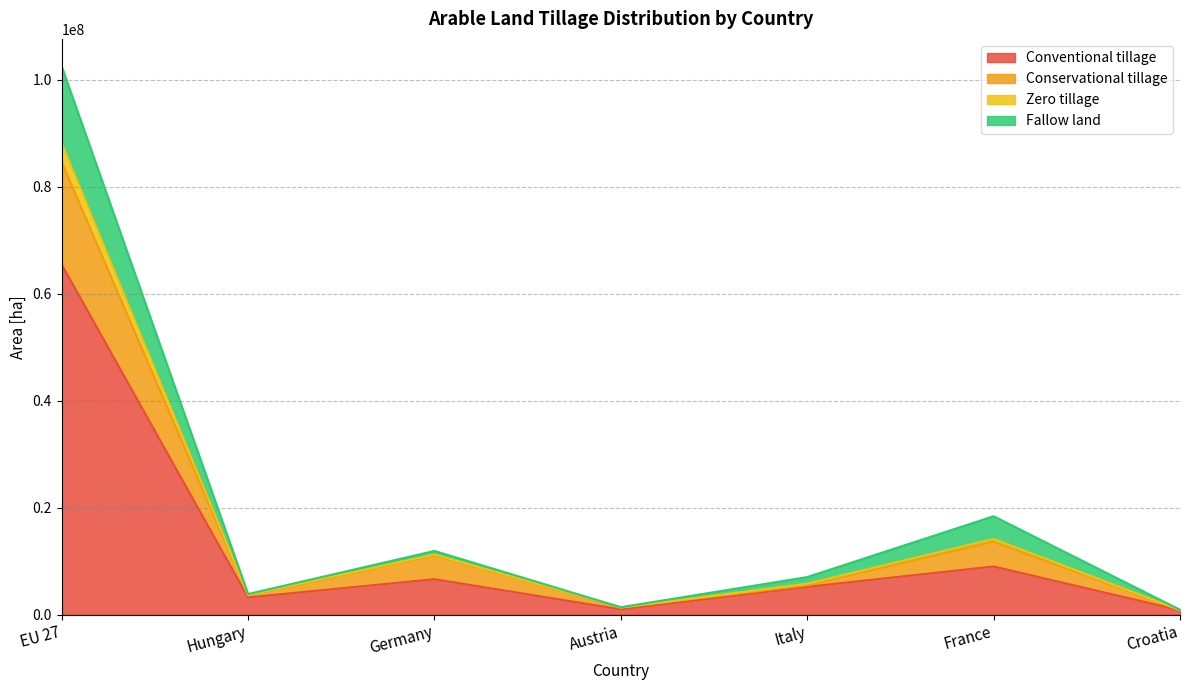

What is the highest value of the Conventional tillage series?

65458370